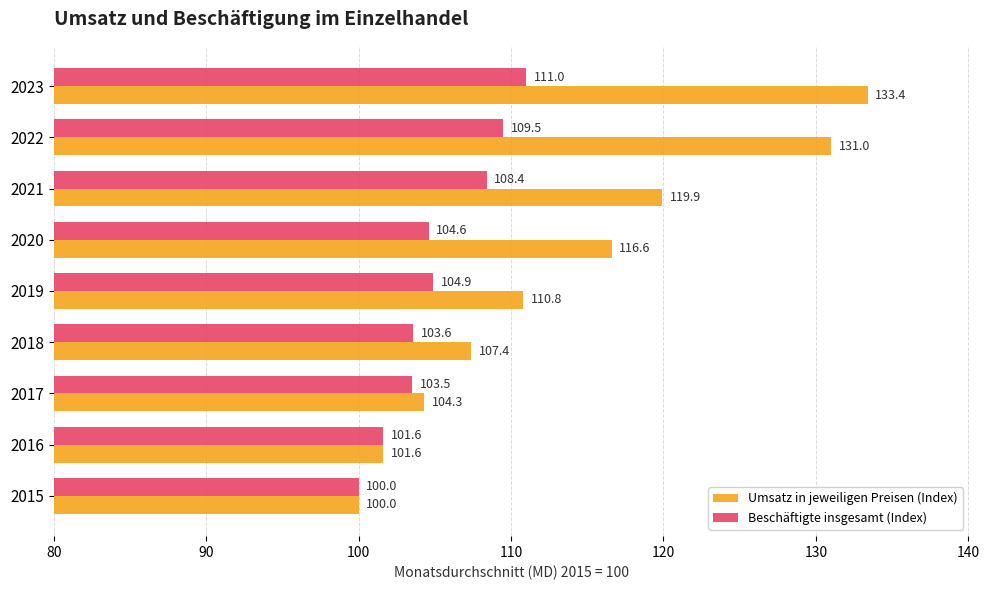

What is the highest value of the Umsatz in jeweiligen Preisen (Index) series?

133.4